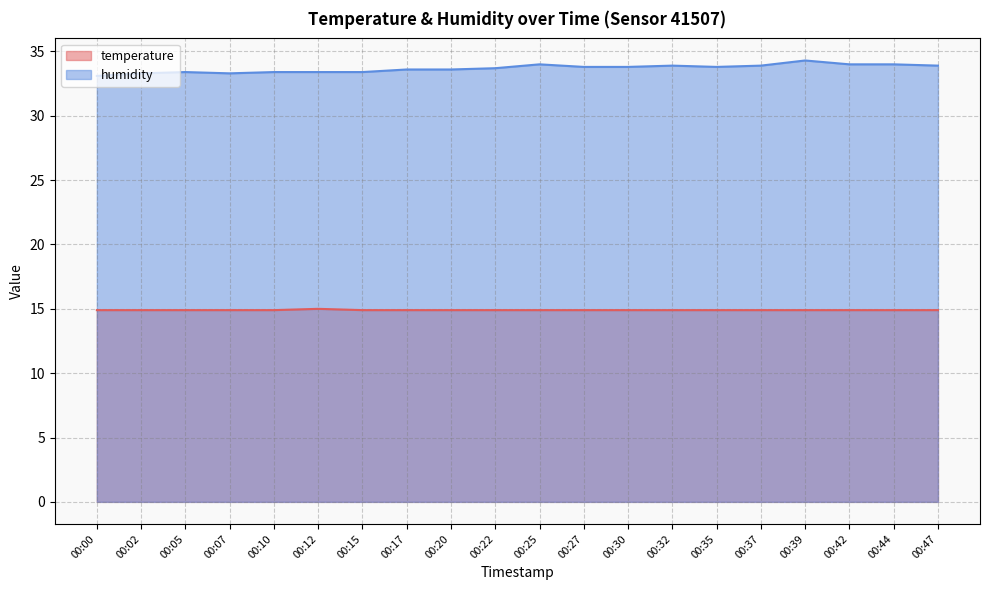

The value of humidity at 00:05 is 33.4. True or false?

True